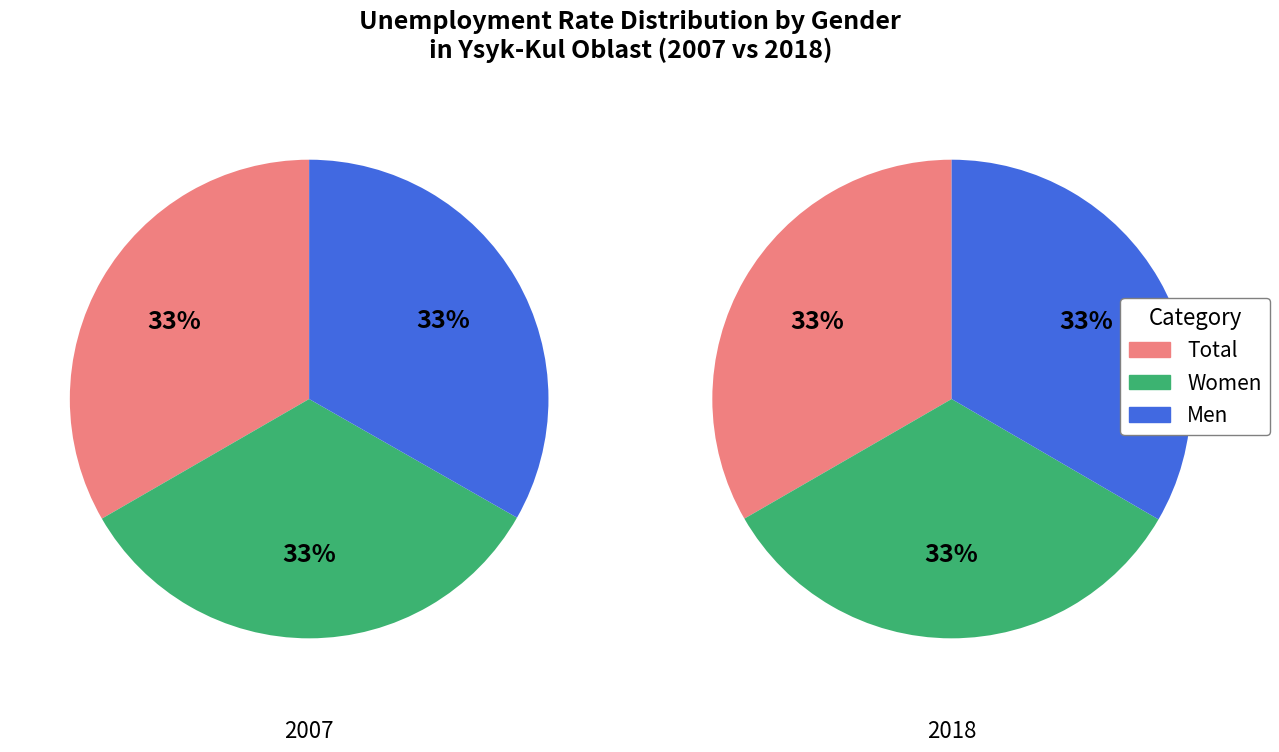

Is there a majority slice in this chart?

No